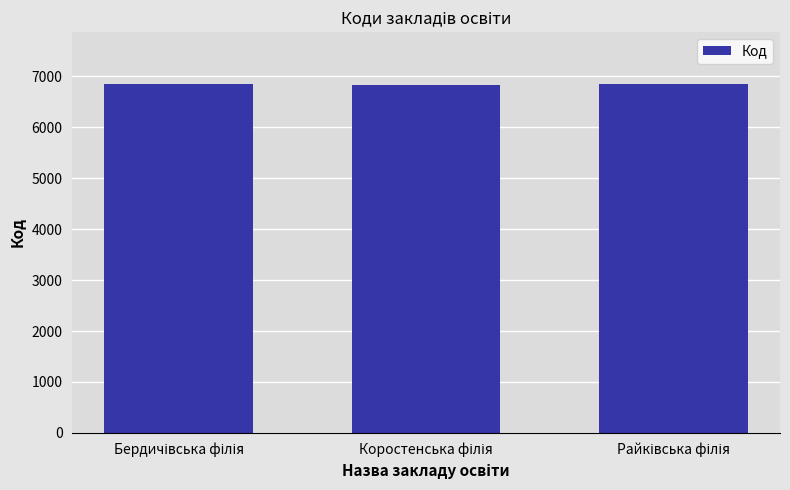

Does the chart contain any negative values?

No